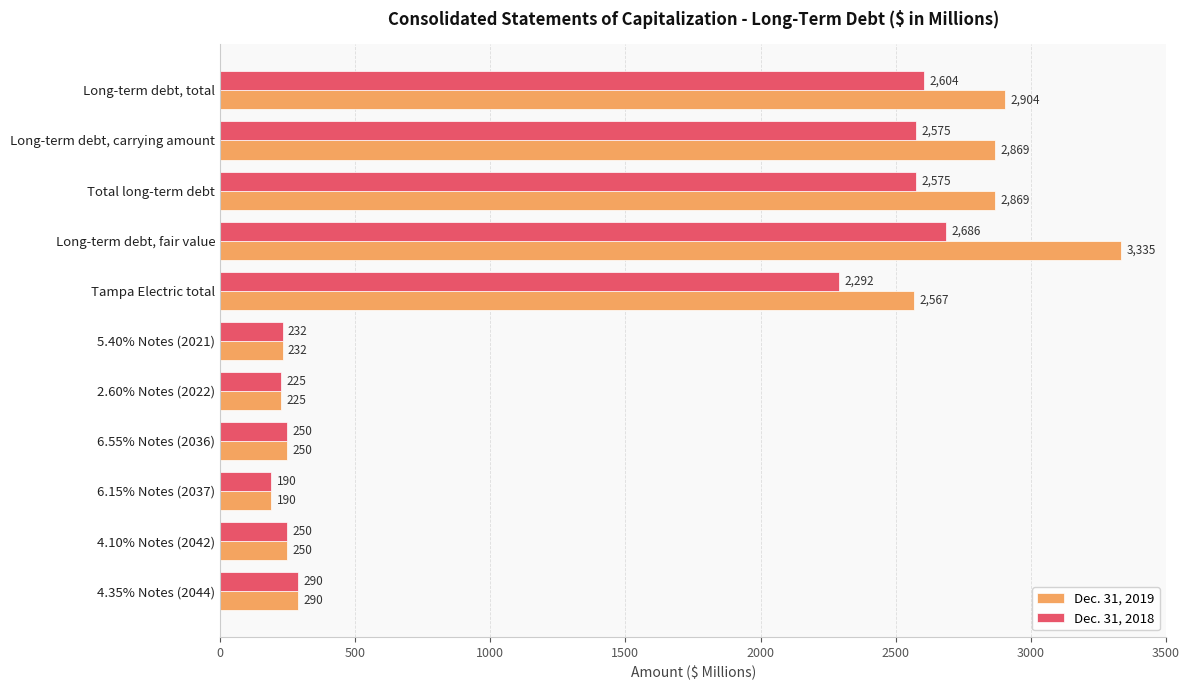

The value of Dec. 31, 2019 at Tampa Electric total is 2567. True or false?

True